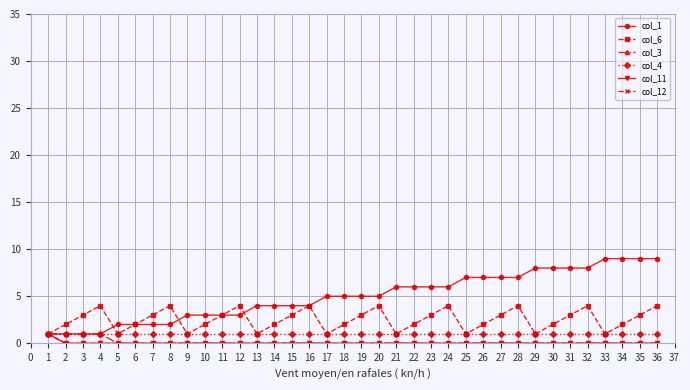

Reading left to right, what are all the values shown in this chart?

col_1: 1	1	1	1	2	2	2	2	3	3	3	3	4	4	4	4	5	5	5	5	6	6	6	6	7	7	7	7	8	8	8	8	9	9	9	9
col_6: 1	2	3	4	1	2	3	4	1	2	3	4	1	2	3	4	1	2	3	4	1	2	3	4	1	2	3	4	1	2	3	4	1	2	3	4
col_3: 1	1	1	1	0	0	0	0	0	0	0	0	0	0	0	0	0	0	0	0	0	0	0	0	0	0	0	0	0	0	0	0	0	0	0	0
col_4: 1	1	1	1	1	1	1	1	1	1	1	1	1	1	1	1	1	1	1	1	1	1	1	1	1	1	1	1	1	1	1	1	1	1	1	1
col_11: 1	0	0	0	0	0	0	0	0	0	0	0	0	0	0	0	0	0	0	0	0	0	0	0	0	0	0	0	0	0	0	0	0	0	0	0
col_12: 1	0	0	0	0	0	0	0	0	0	0	0	0	0	0	0	0	0	0	0	0	0	0	0	0	0	0	0	0	0	0	0	0	0	0	0